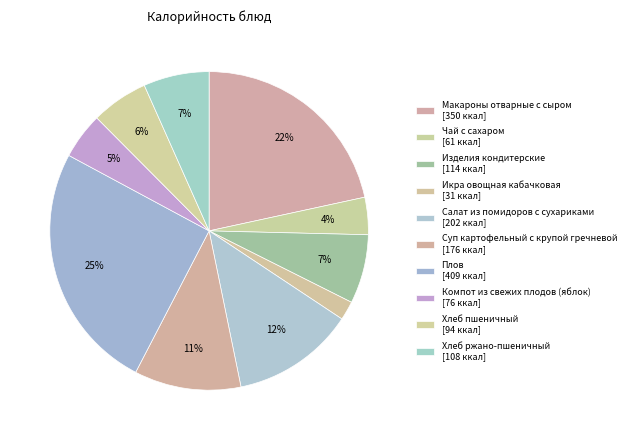

Count the number of slices in the pie.

10